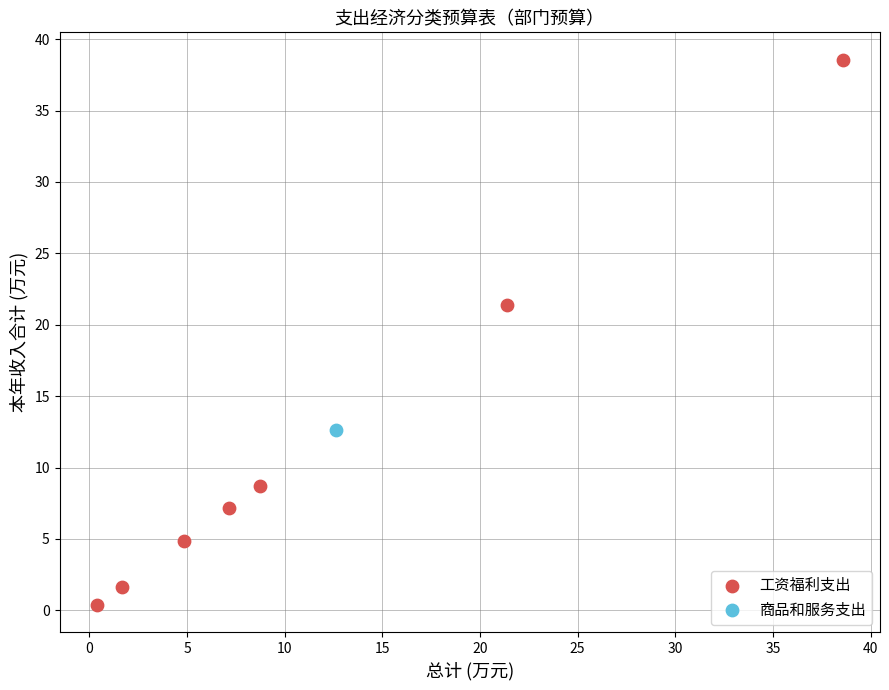

What are all the series names shown in the legend?

工资福利支出, 商品和服务支出